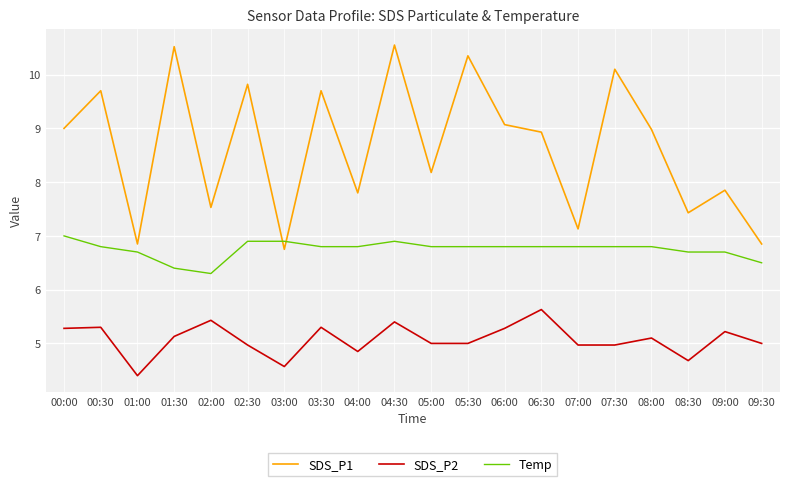

At how many categories does at least one series exceed 5?

20